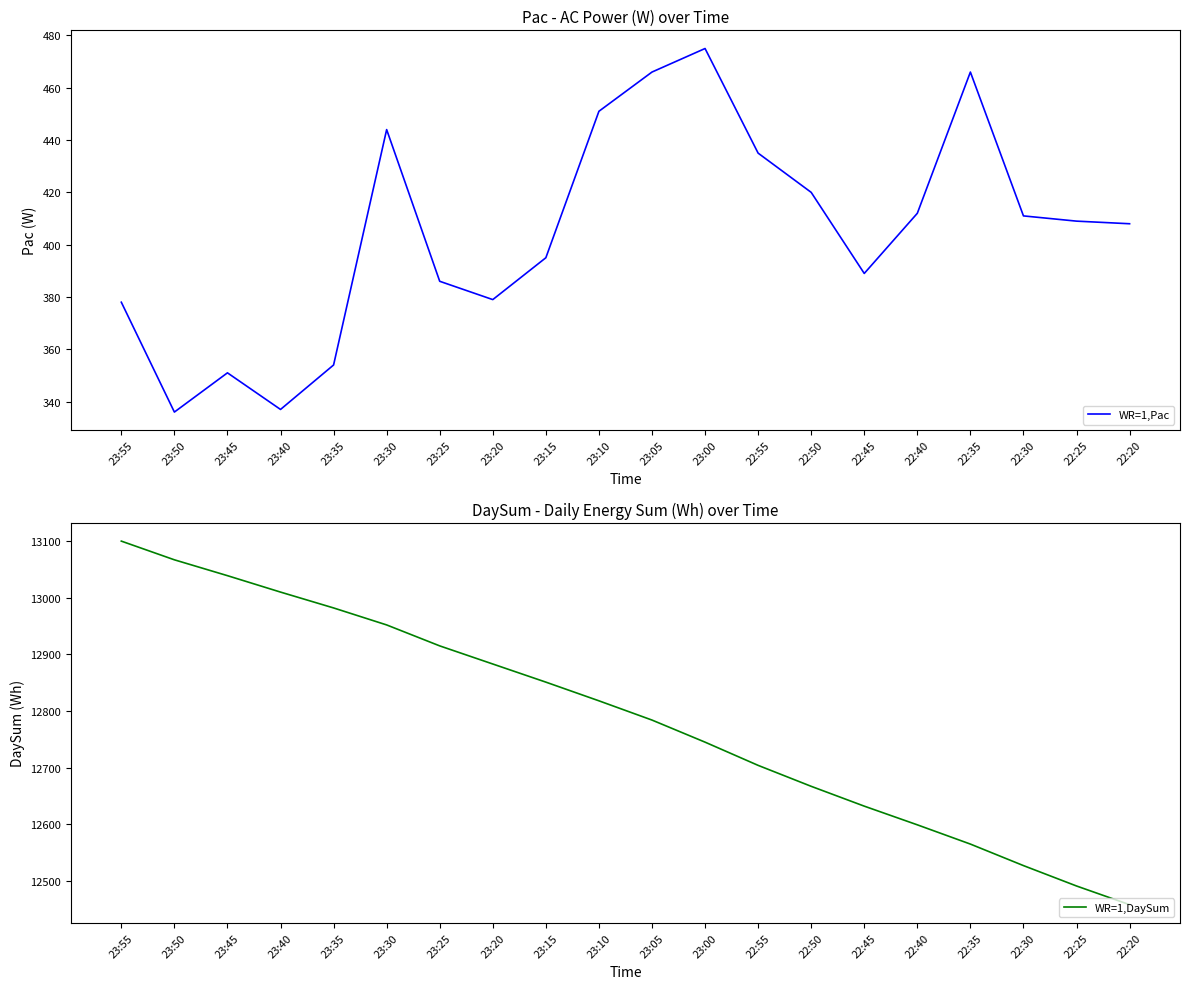

How many data points does each series have?

20